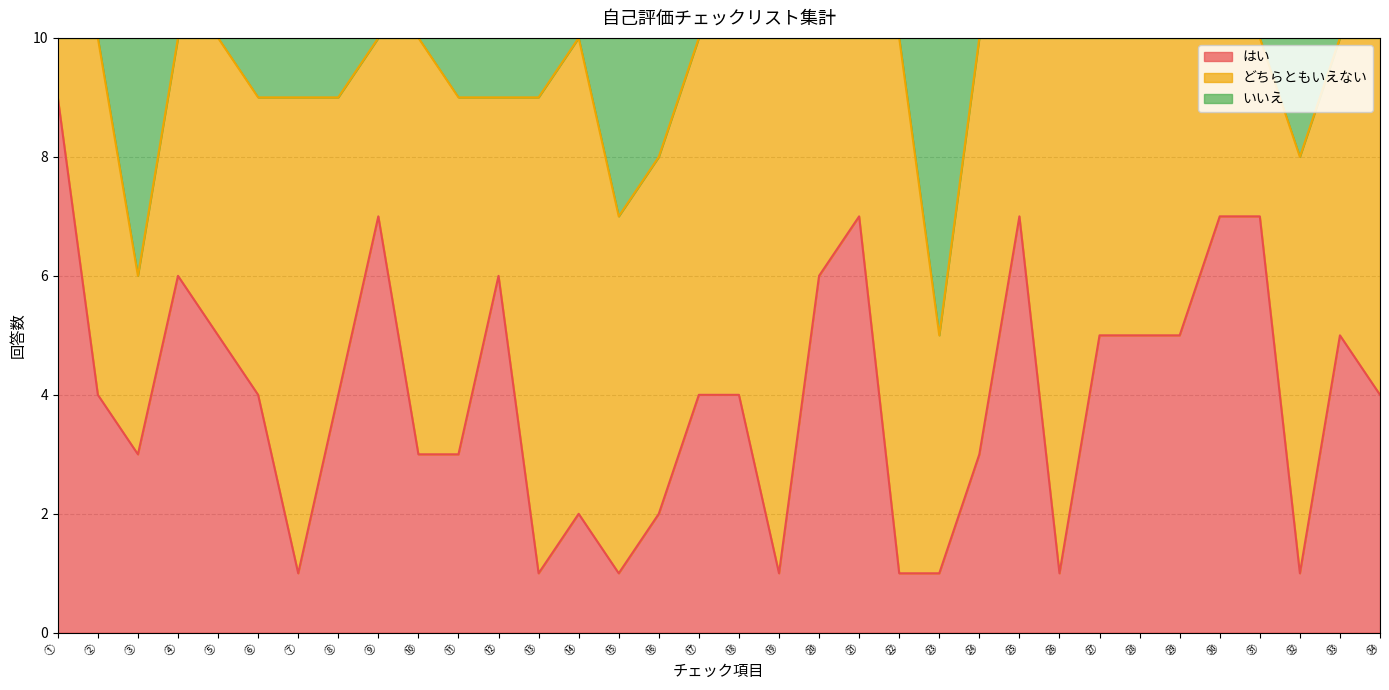

In はい, how many points are lower than both neighbors (excluding endpoints)?

7